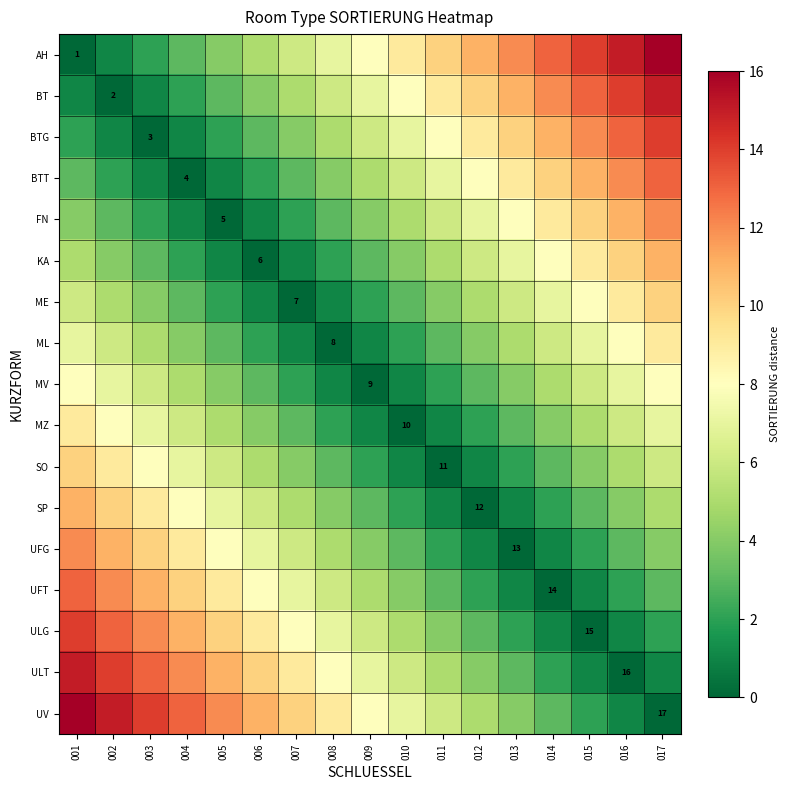

At 017, list the series in order from largest to smallest.

AH, BT, BTG, BTT, FN, KA, ME, ML, MV, MZ, SO, SP, UFG, UFT, ULG, ULT, UV